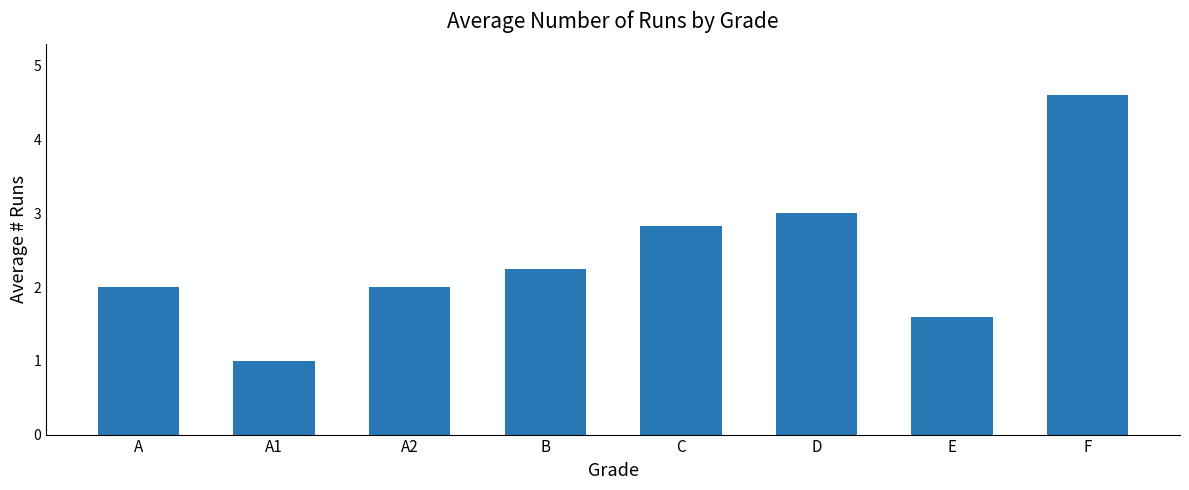

The chart shows a value of 0.9 at A2. True or false?

False